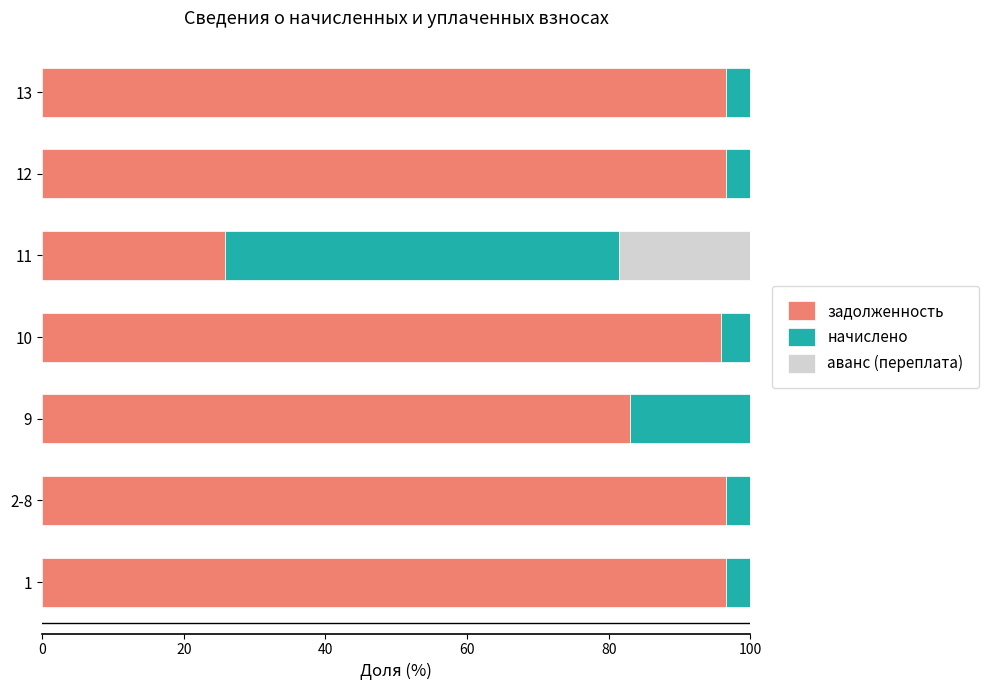

What is the total value across all series at 1?

100.0